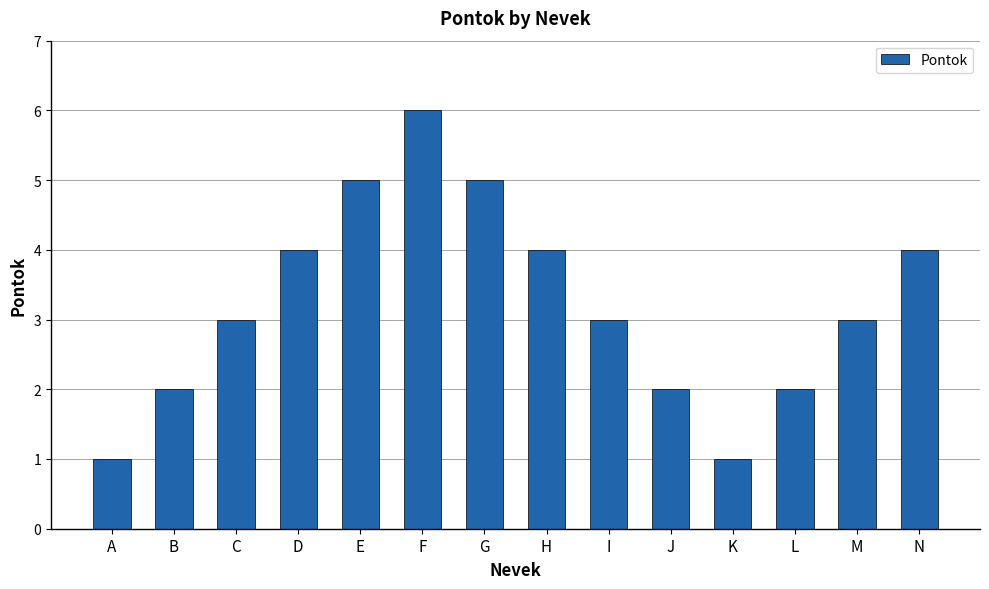

Reading left to right, what are all the values shown in this chart?

A=1	B=2	C=3	D=4	E=5	F=6	G=5	H=4	I=3	J=2	K=1	L=2	M=3	N=4